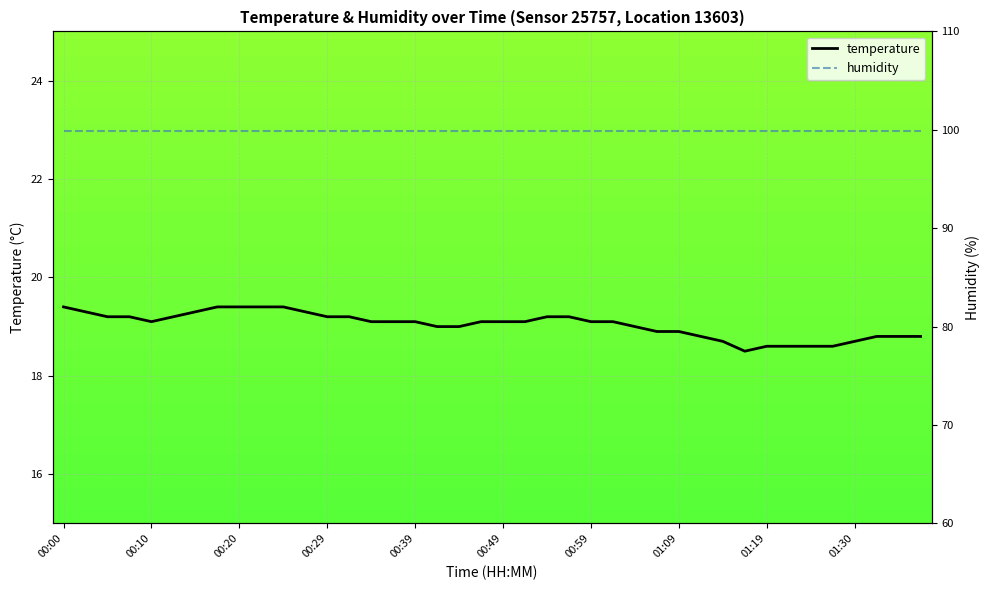

Where does the data first go above 19?

00:00